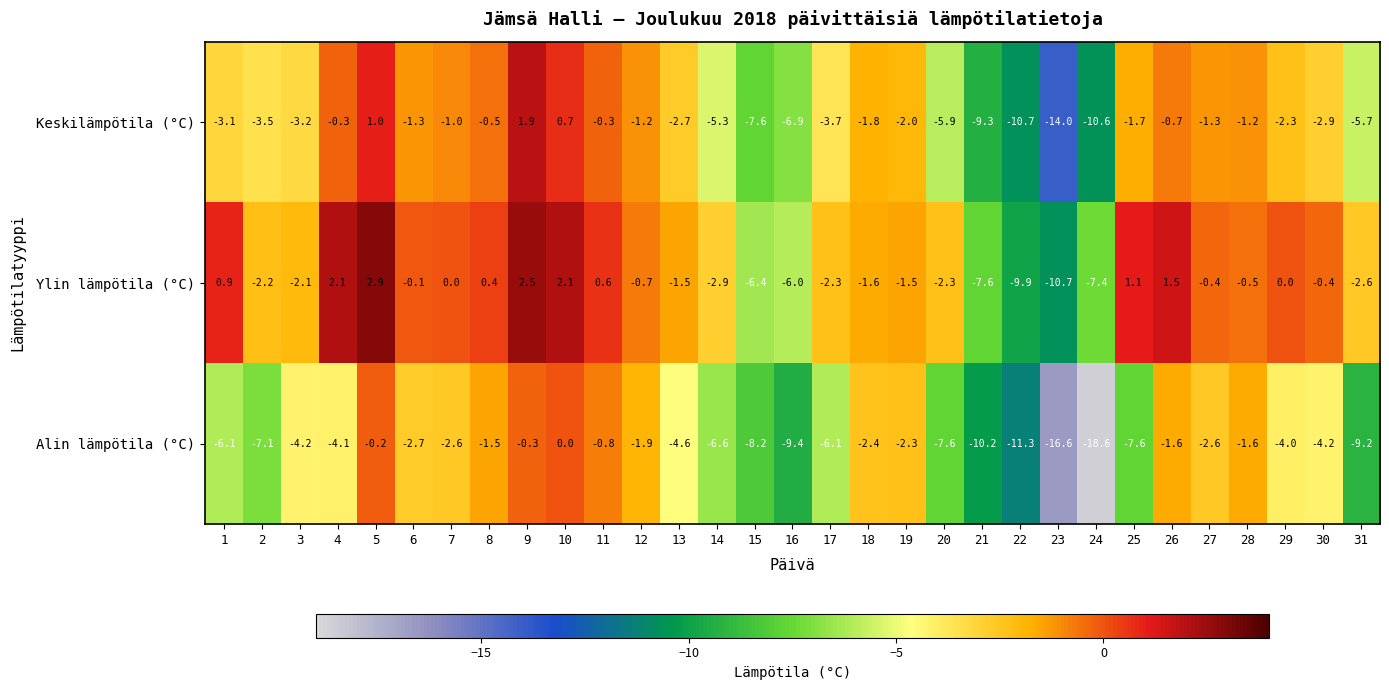

True or false: Ylin lämpötila (°C) has a value of 9.4 at 7.

False